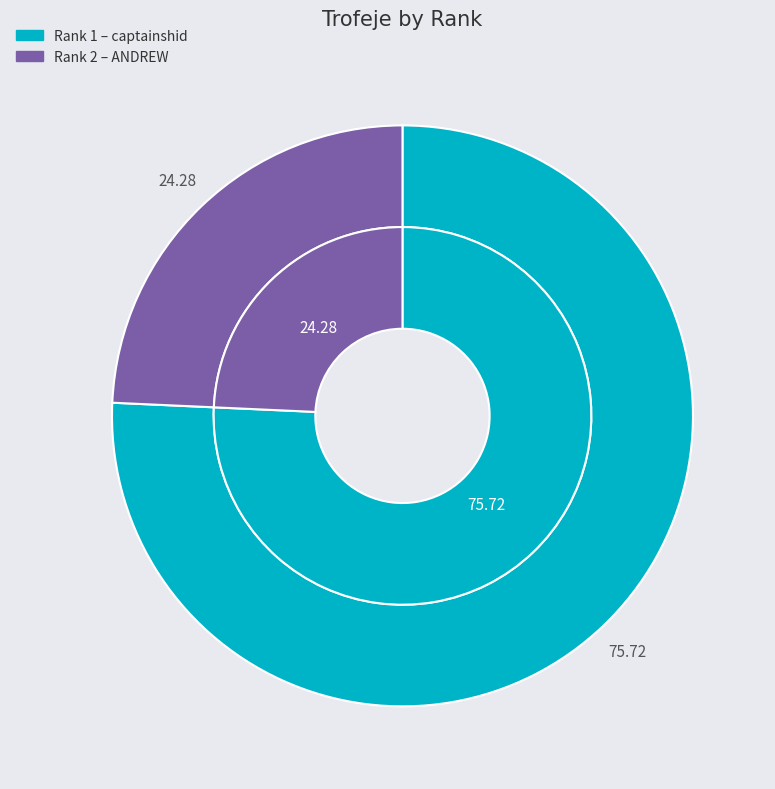

Count the number of slices in the pie.

2